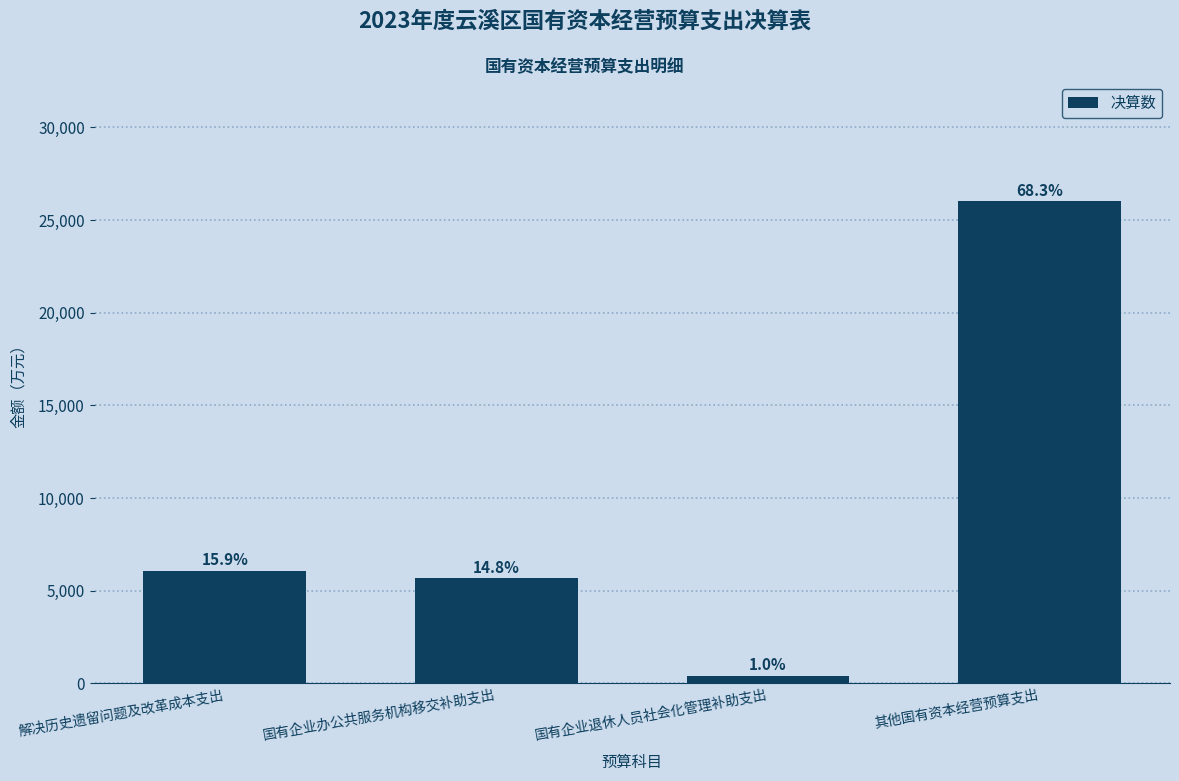

Does the chart contain any negative values?

No